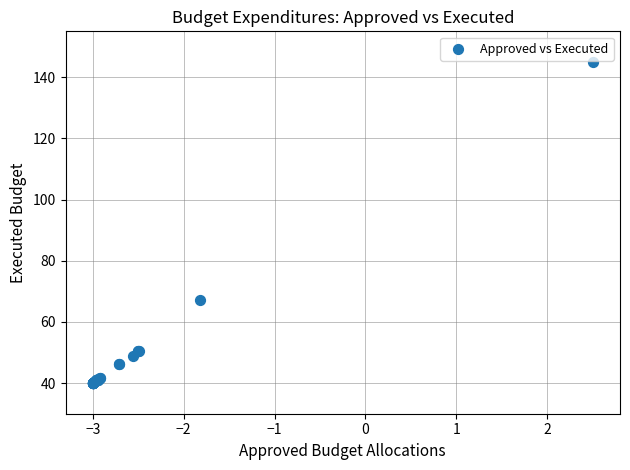

What Y value in the scatter plot is closest to 92?

67.3